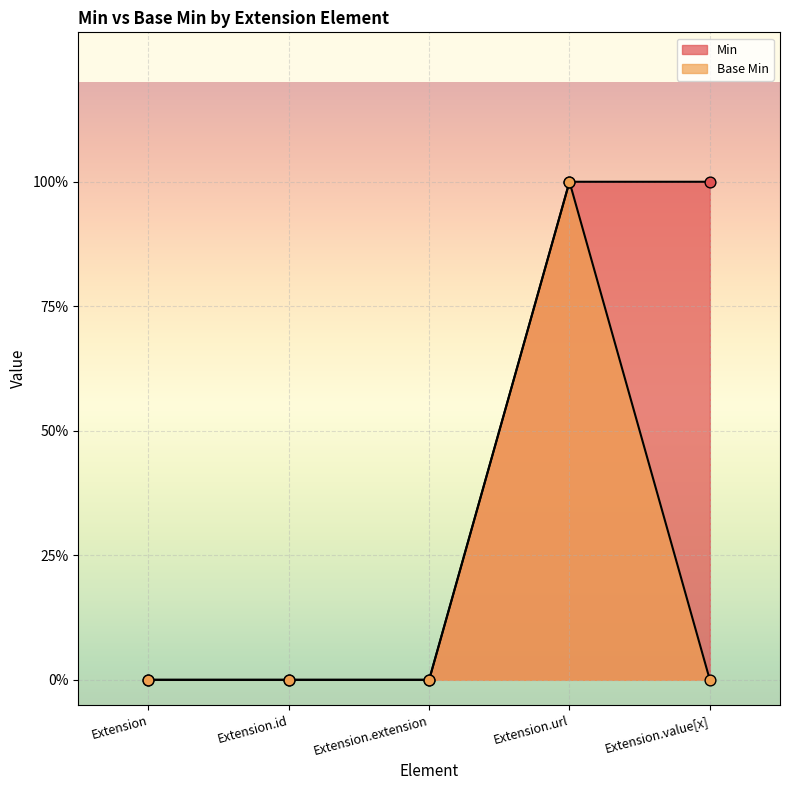

Which series reaches the maximum Y coordinate?

Min